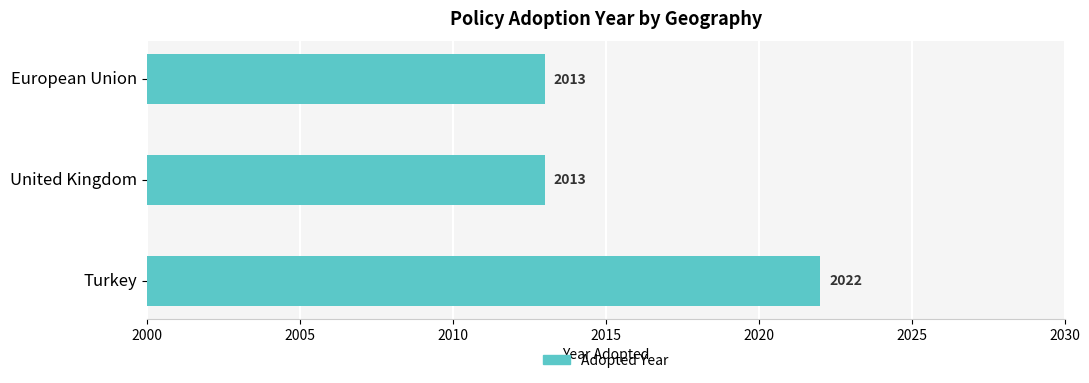

What is the smallest value displayed?

2013